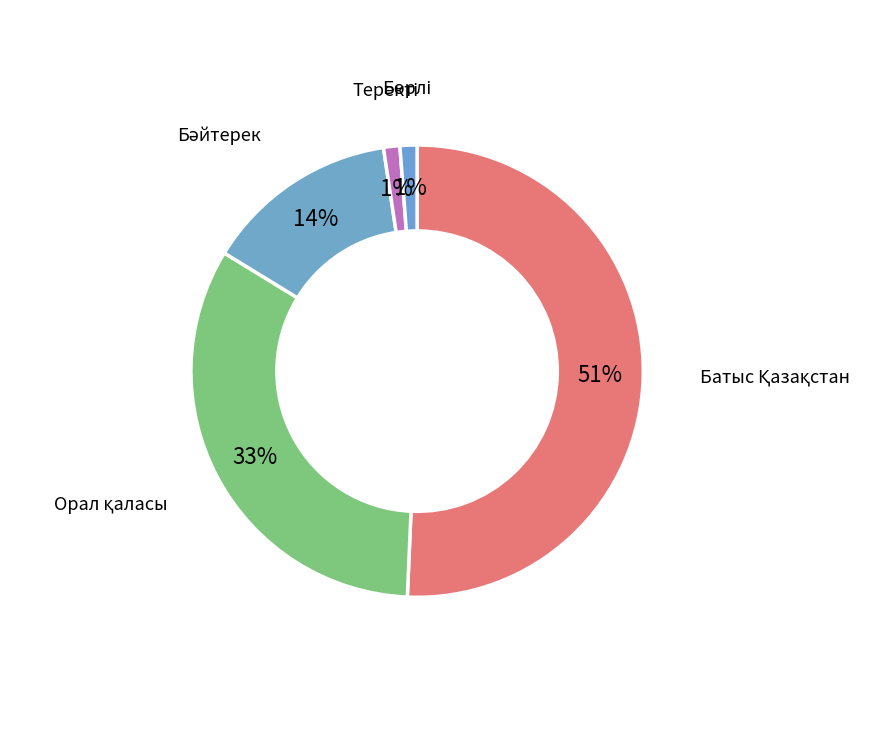

Is there any slice that represents more than half of the pie?

Yes